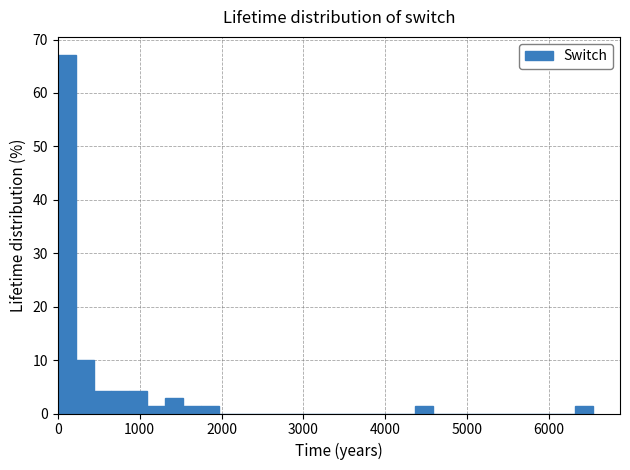

Read against the x-axis, roughly where is the centre of the tallest bar?

100